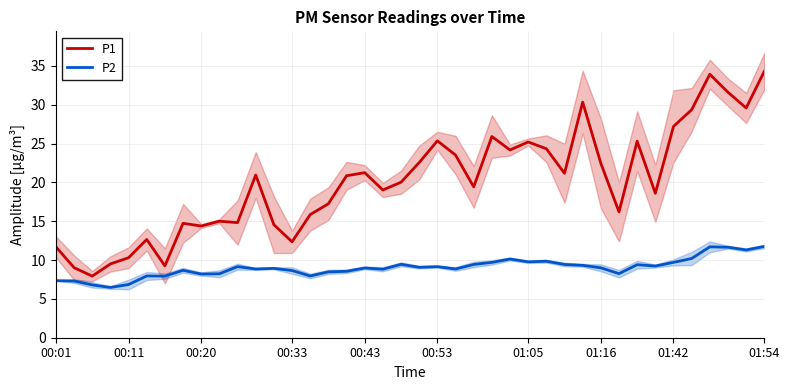

Is it true that P2 equals 8.7 at 00:33?

True